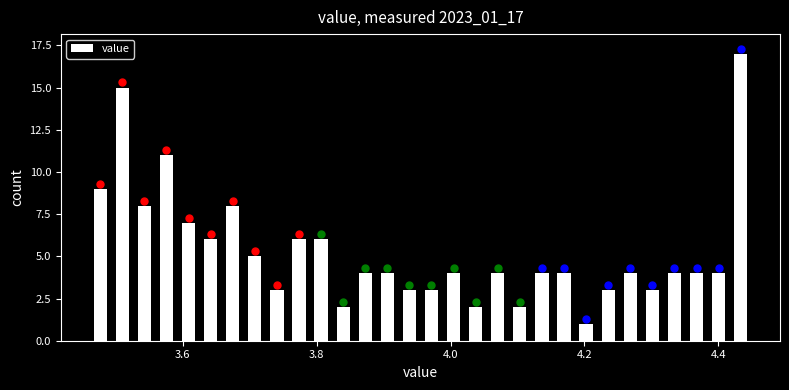

Around what value on the x-axis is the tallest bar? Give the approximate position of its centre, as read against the axis.

4.44